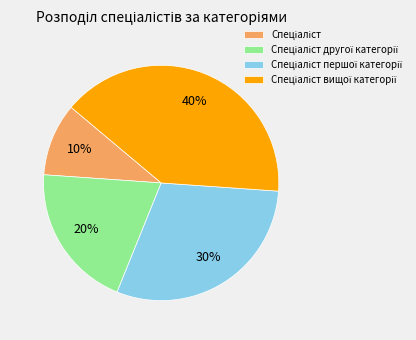

Is there any slice that represents more than half of the pie?

No